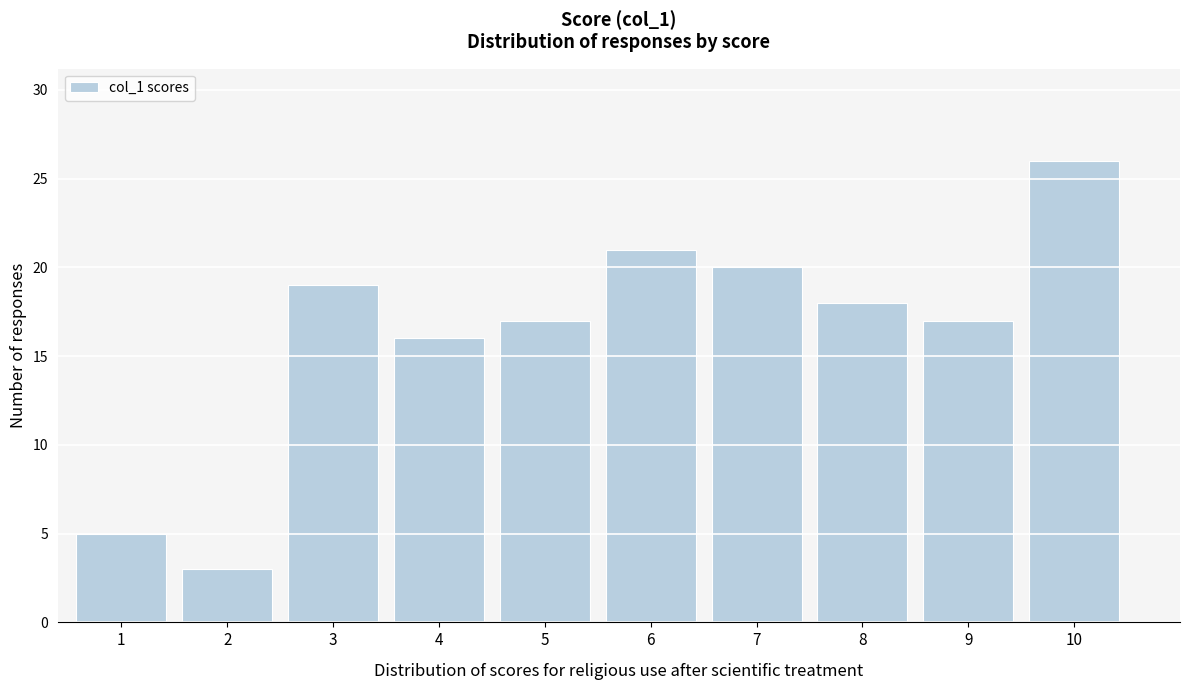

Reading left to right, transcribe this chart: for each bar, give the range it covers on the x-axis and its height. The values are not printed on the chart, so give them approximately, as read against the axis.

0.5 to 1.5: 5
1.5 to 2.5: 3
2.5 to 3.5: 19
3.5 to 4.5: 16
4.5 to 5.5: 17
5.5 to 6.5: 21
6.5 to 7.5: 20
7.5 to 8.5: 18
8.5 to 9.5: 17
9.5 to 10.5: 26